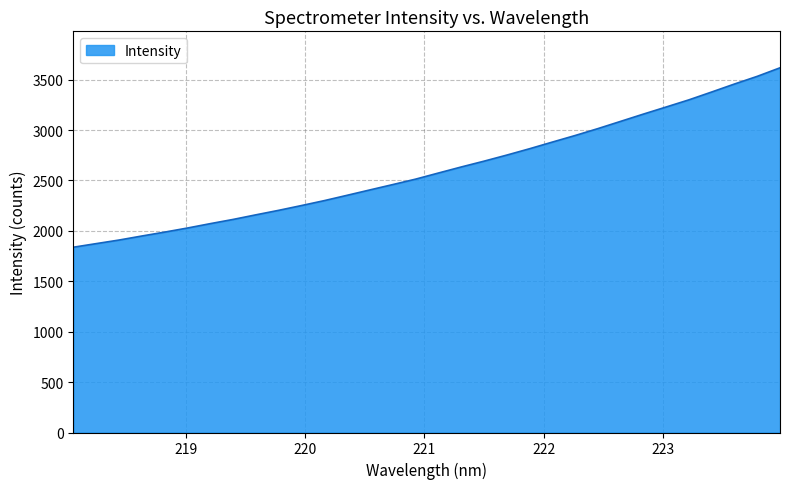

What is the minimum value shown in the chart?

1838.1